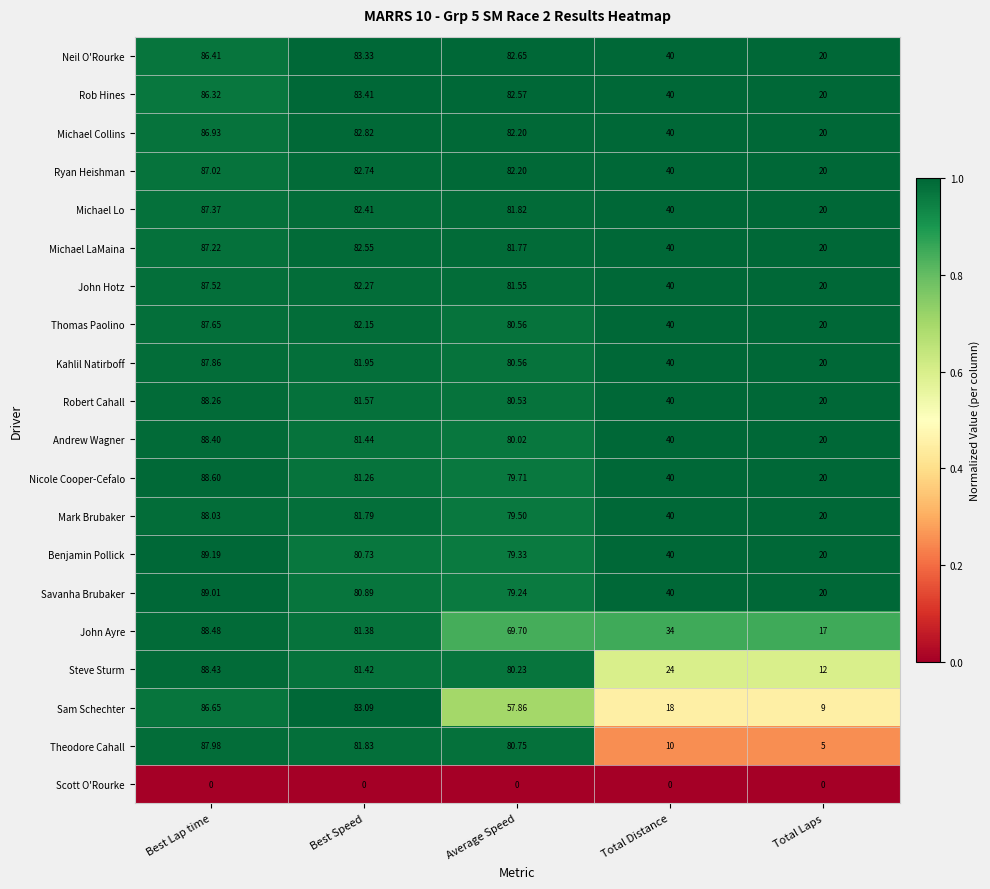

At which category is the sum across all series the highest?

Best Lap time